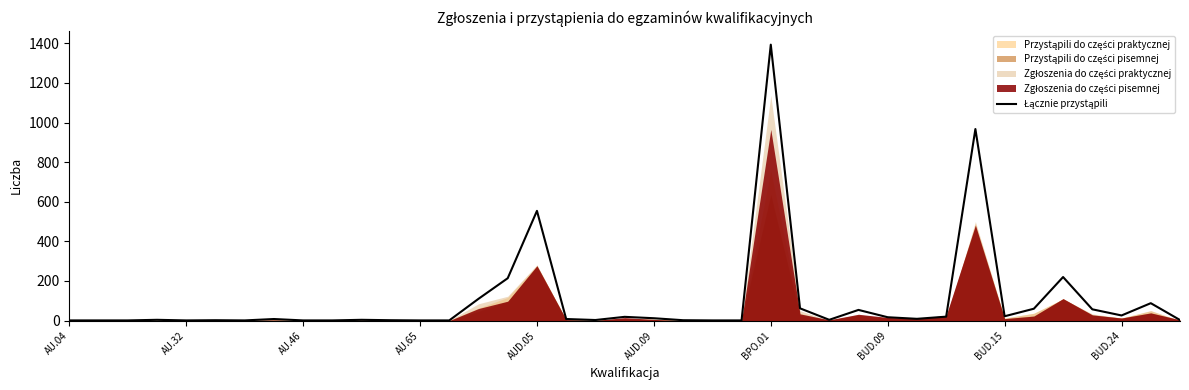

What is the difference between the values at 17 and 18?

5